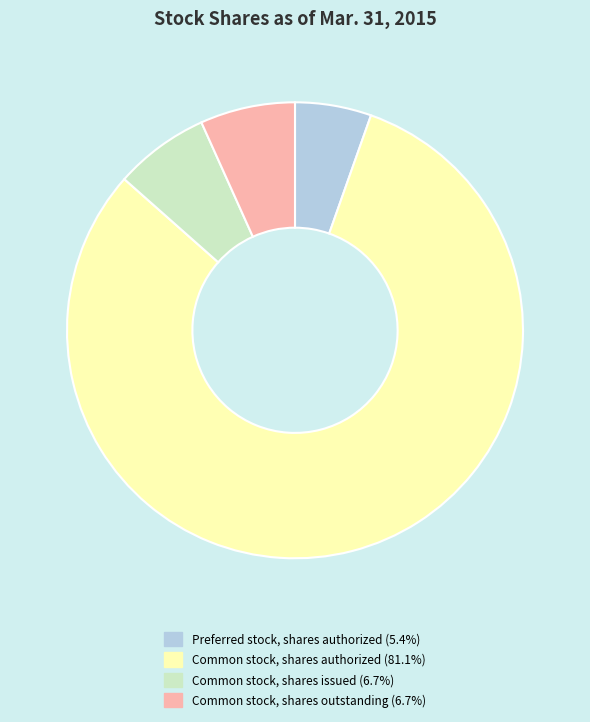

Is there any slice that represents more than half of the pie?

Yes